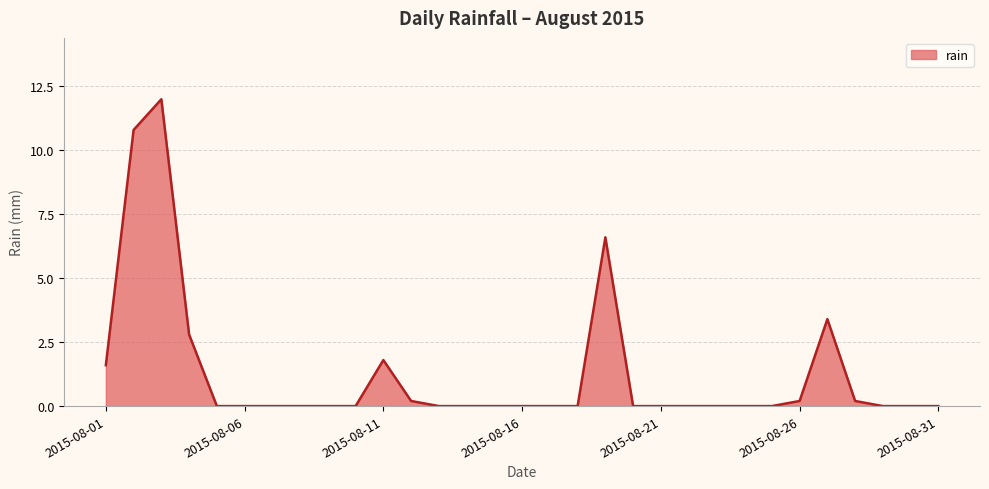

Is it true that the value at 14 is 0.0?

True